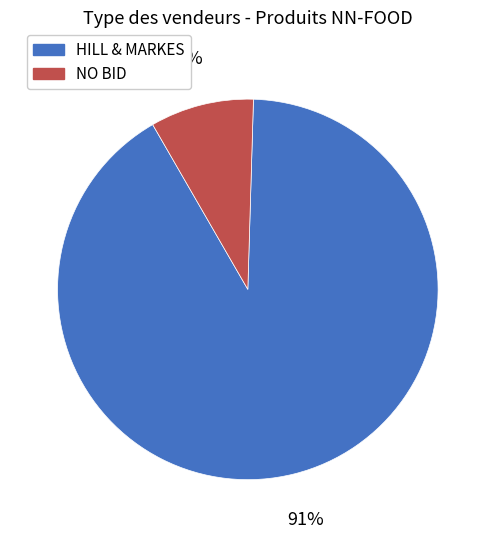

Count the number of slices in the pie.

2